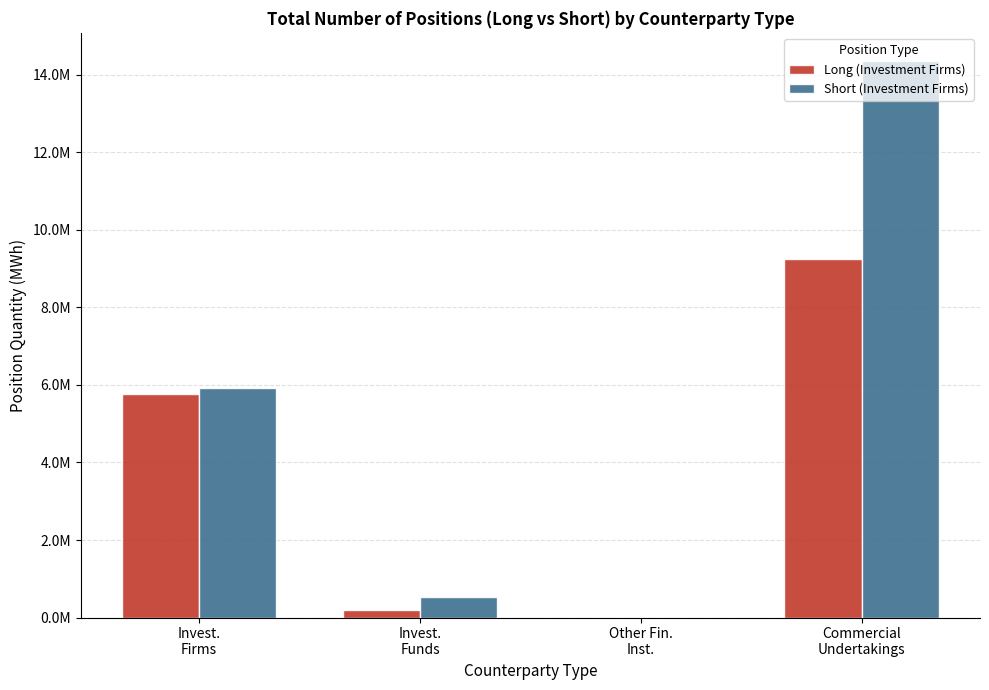

At which category is the sum across all series the highest?

Commercial
Undertakings